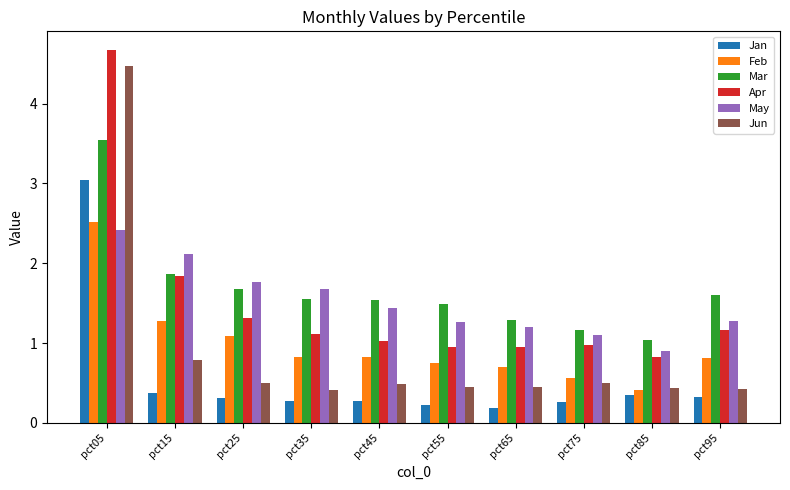

Which series has the widest spread of values?

Jun